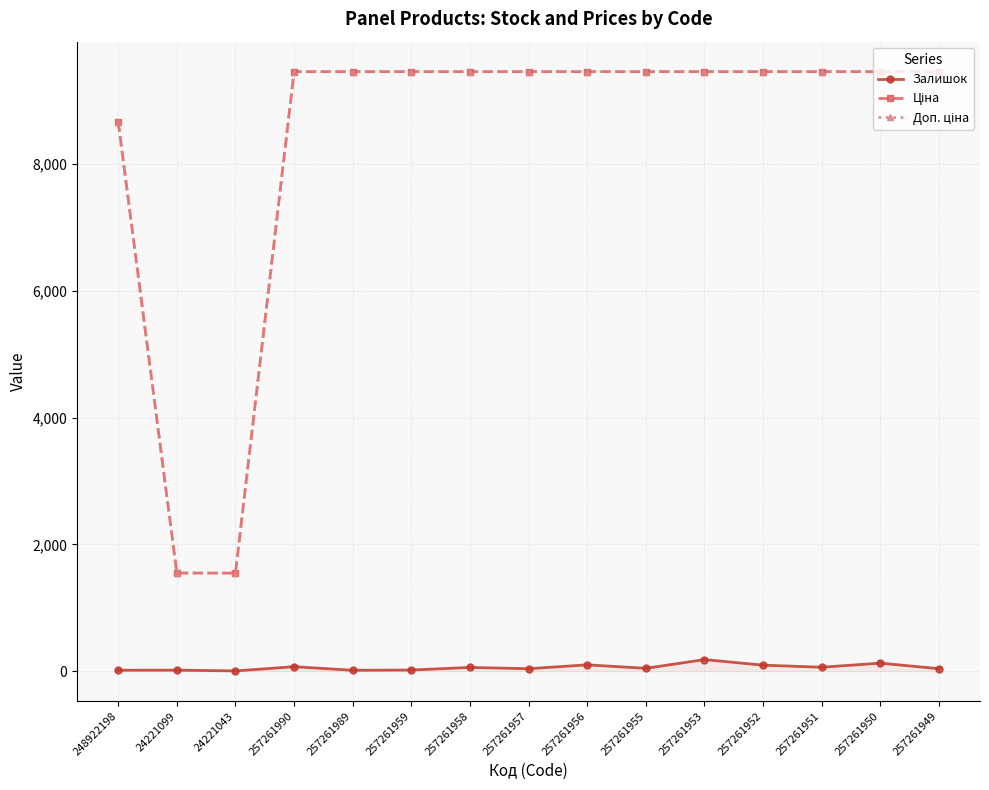

What is the label of the 2nd point from the left?

24221099